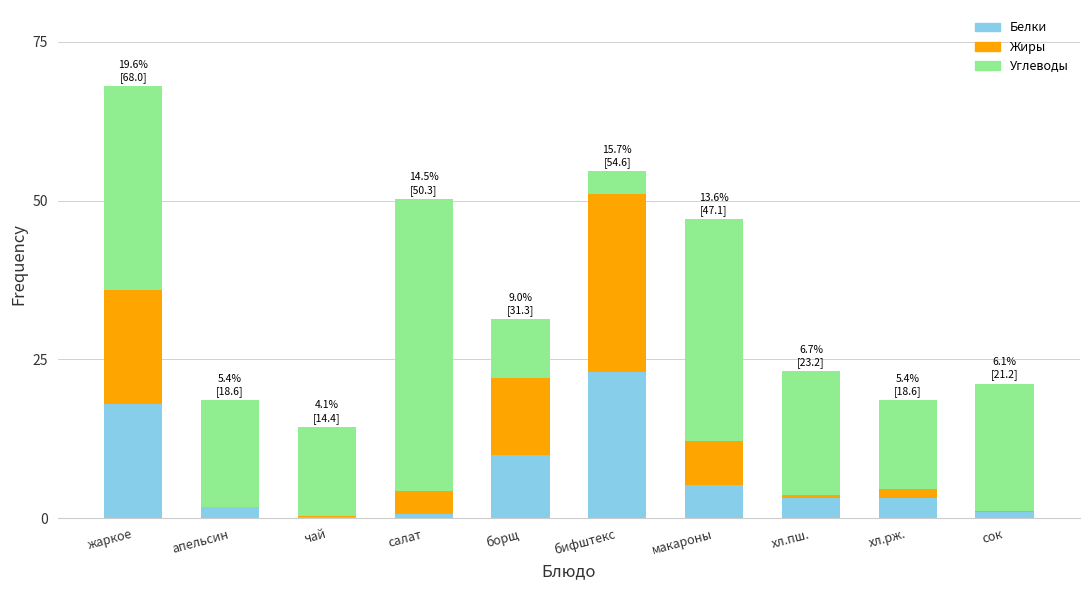

What value does the Белки series have at макароны?

5.3